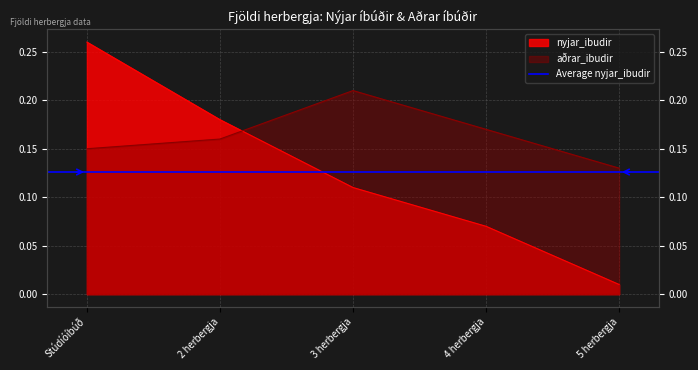

True or false: nyjar_ibudir has a value of 0.0 at 4 herbergja.

False